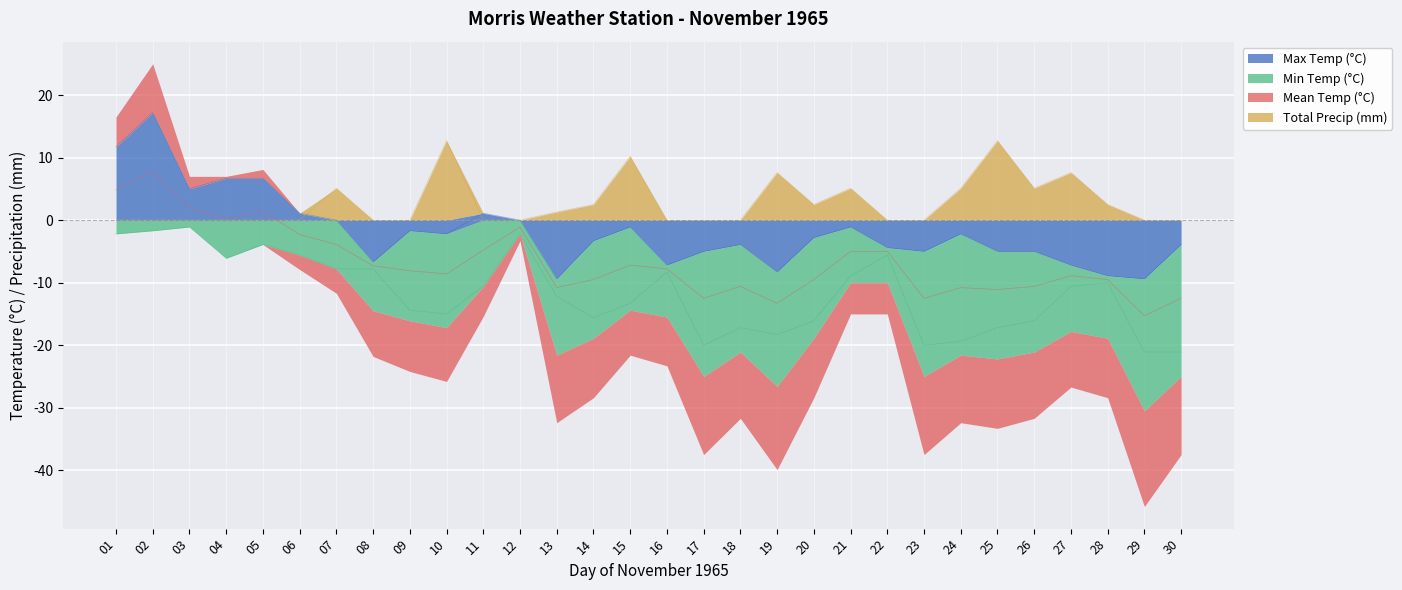

Which label corresponds to the smallest value in the chart?

29